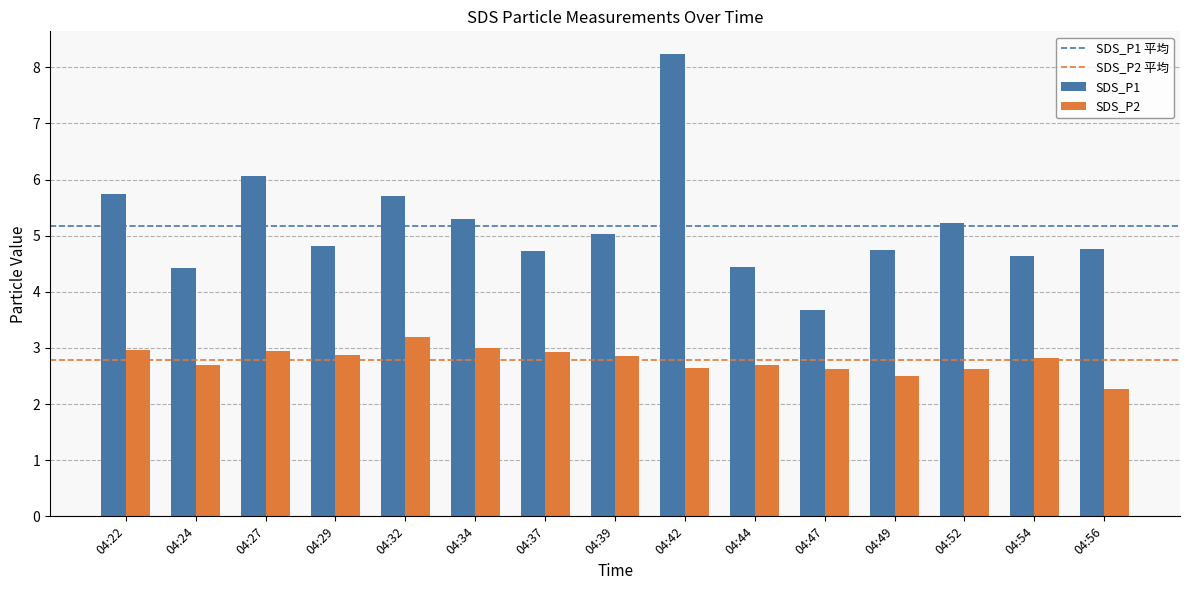

What is the smallest value displayed?

2.3